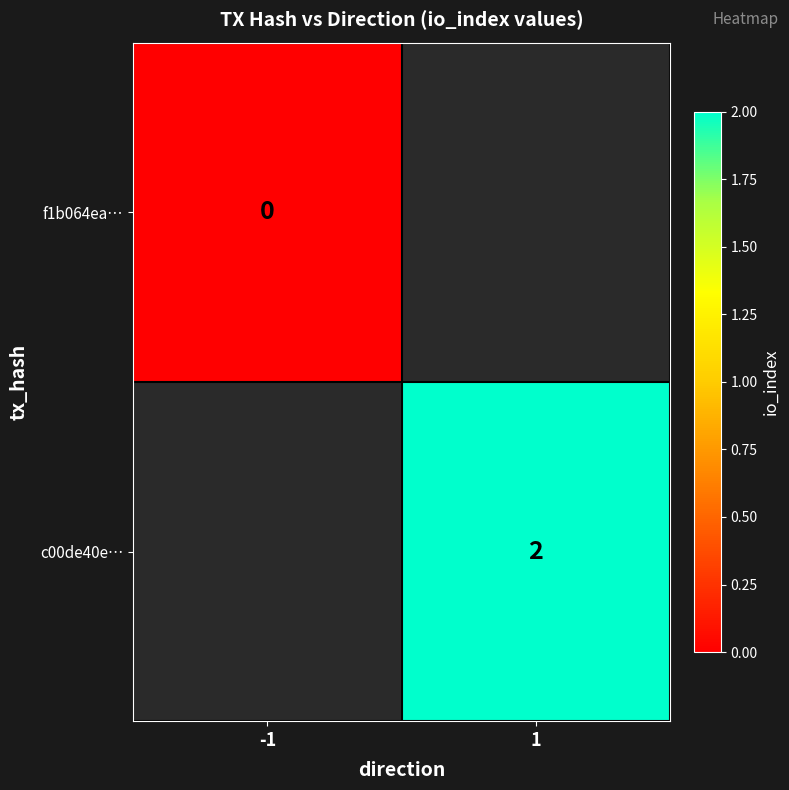

Is it true that c00de40e… equals 2 at 1?

True